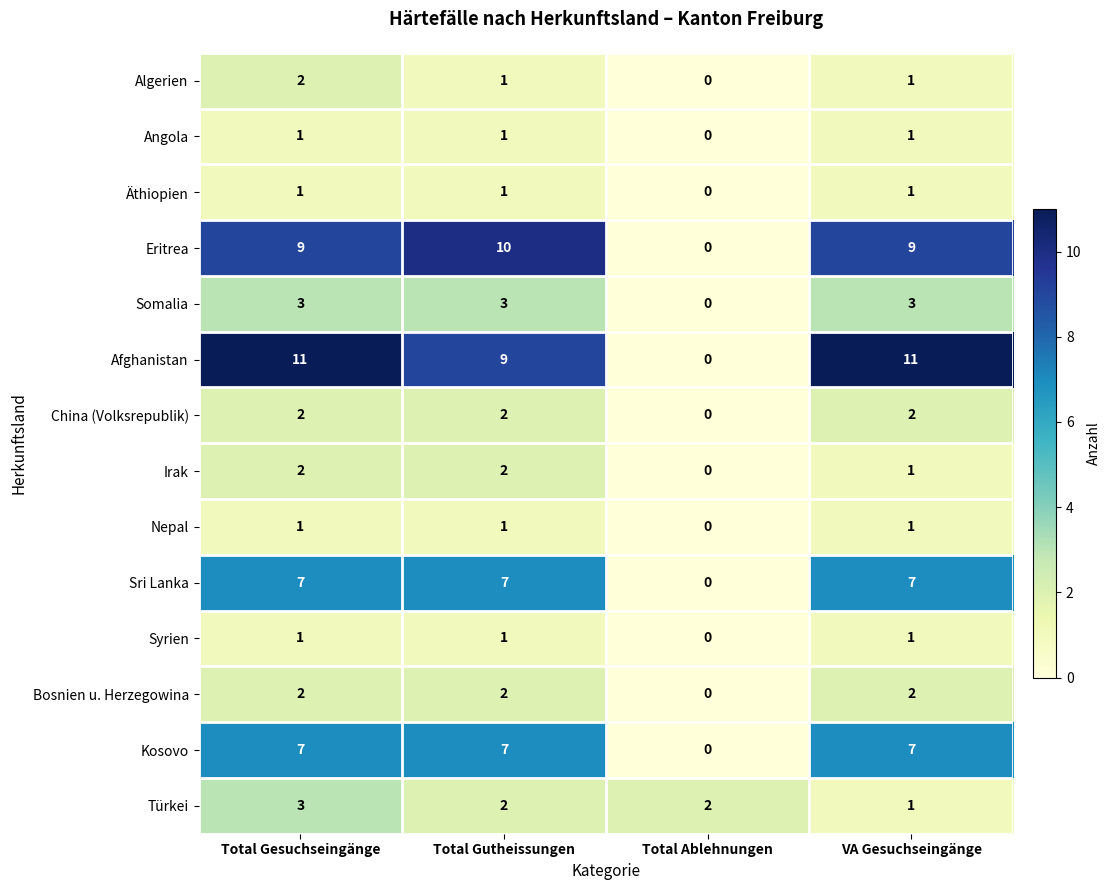

What is the approximate value of Kosovo at Total Gutheissungen?

7